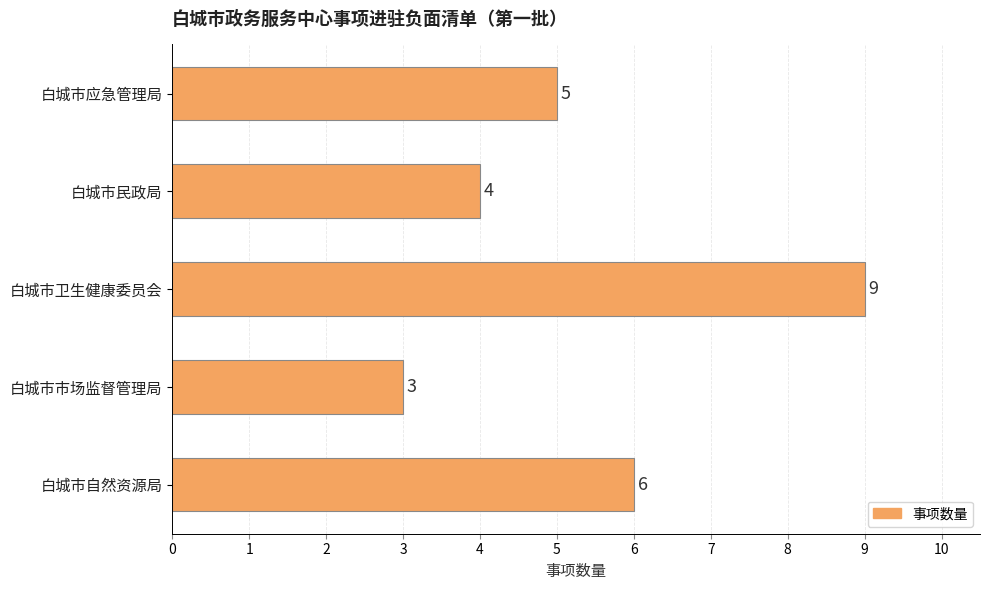

How many values are between 4 and 6?

3